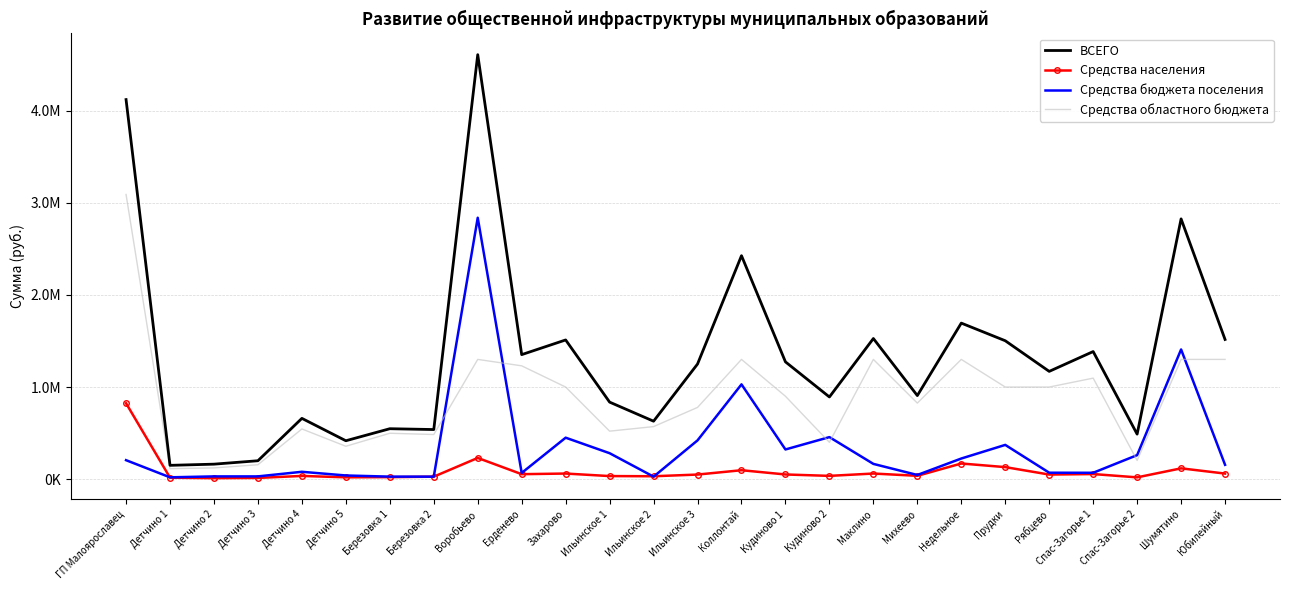

What are all the series names shown in the legend?

ВСЕГО, Средства населения, Средства бюджета поселения, Средства областного бюджета